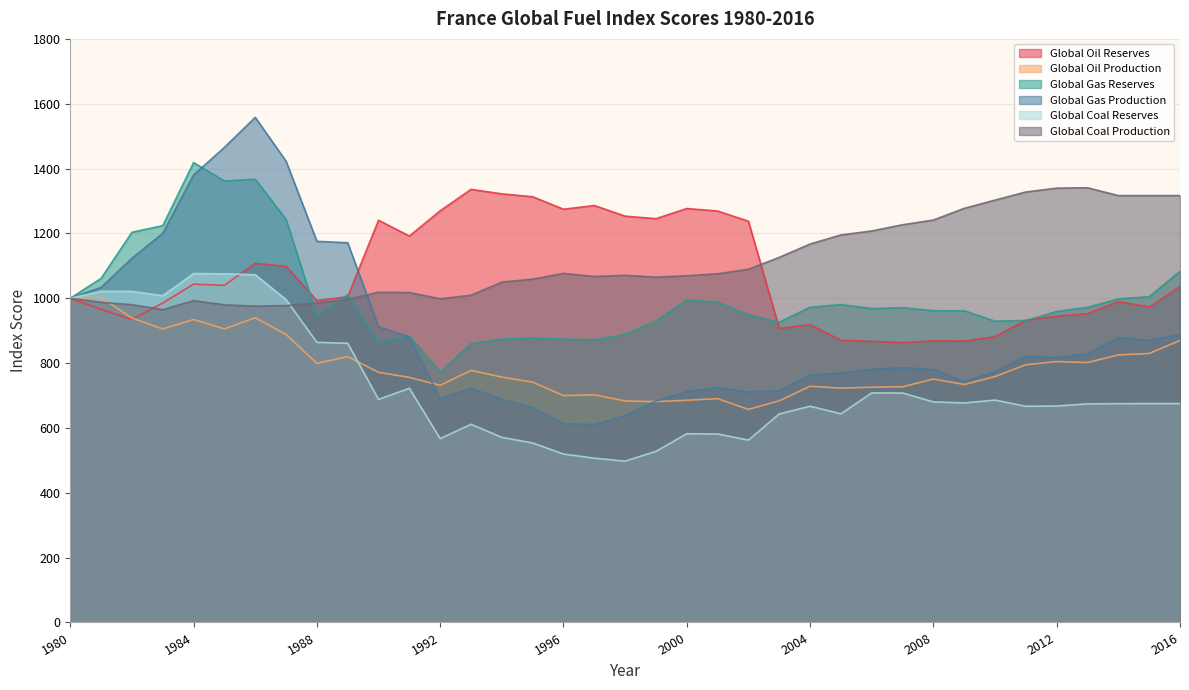

Which series has the largest total across all categories?

Global Coal Production